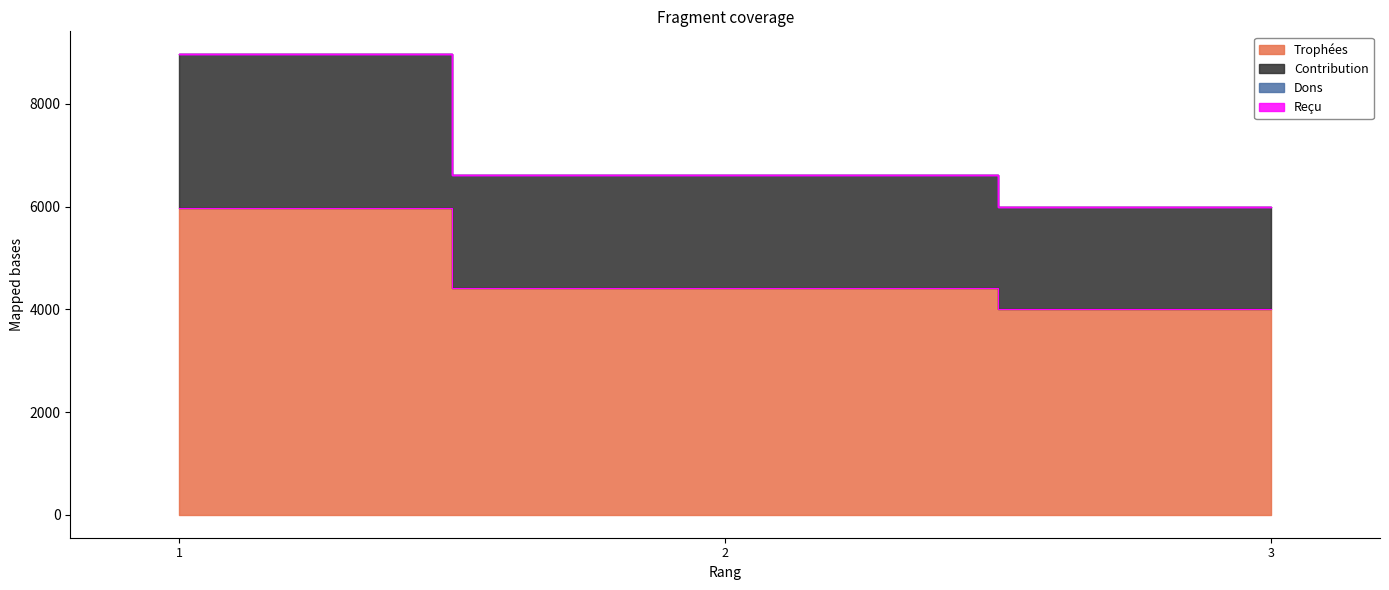

The Contribution series shows 2614 at 2. True or false?

False